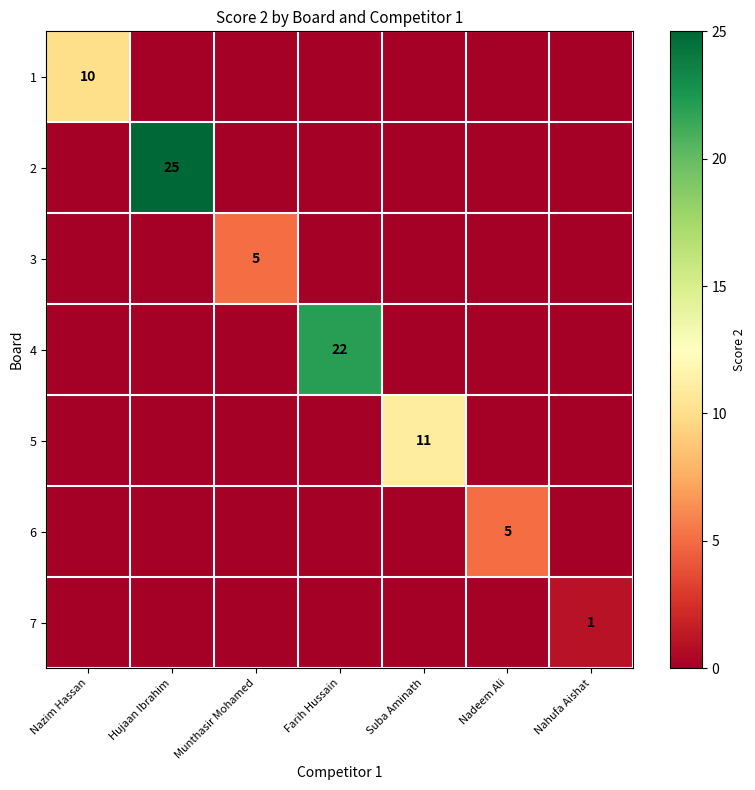

The value of 6 at Nadeem Ali is 3. True or false?

False